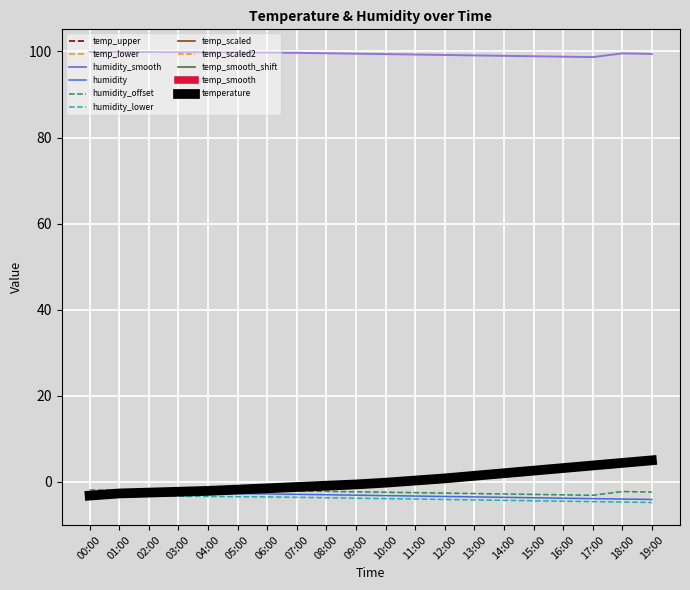

Which series has the largest total across all categories?

humidity_smooth